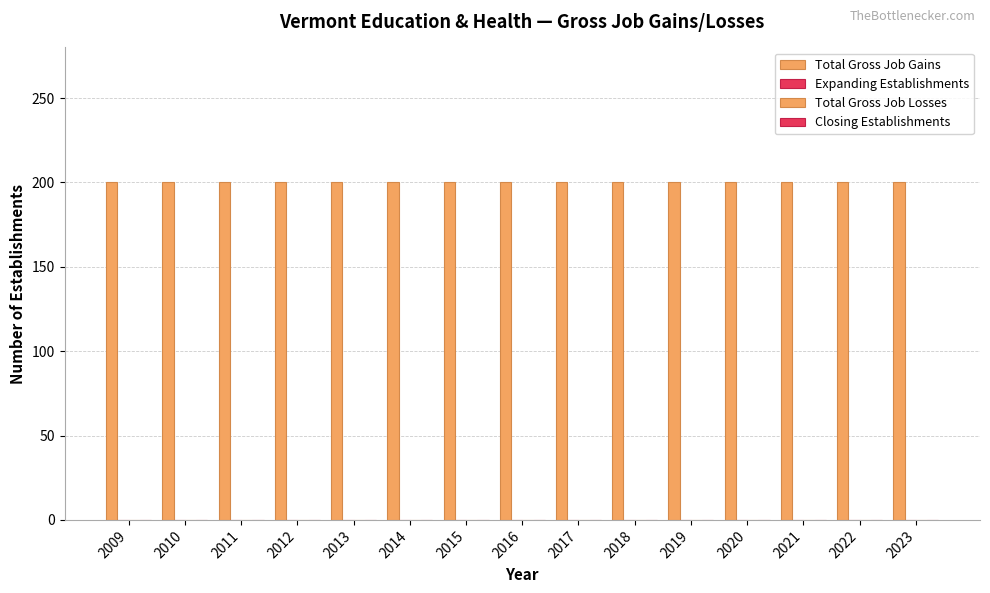

At 2016, list the series in order from largest to smallest.

Total Gross Job Gains, Expanding Establishments, Total Gross Job Losses, Closing Establishments